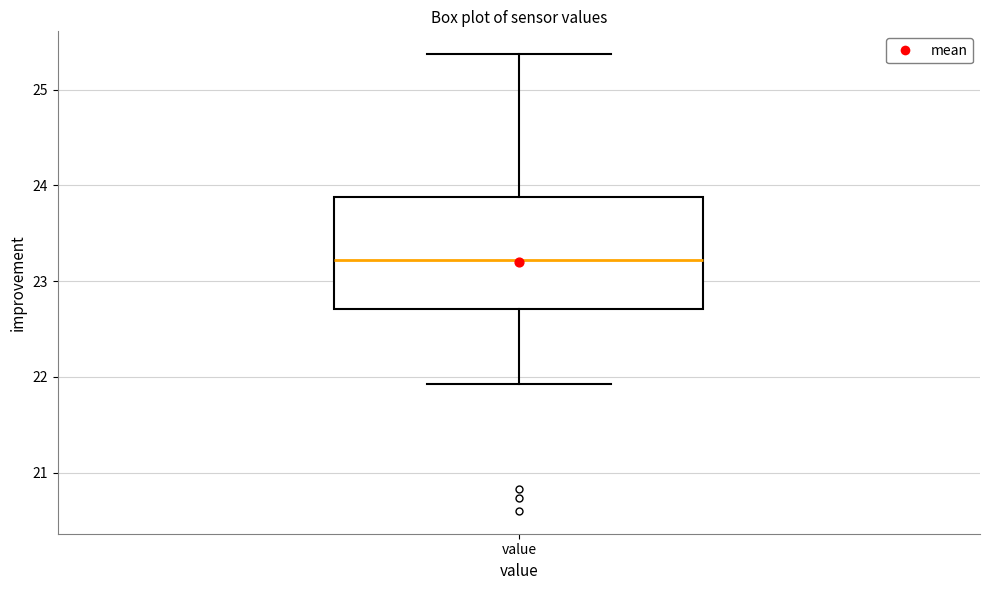

Transcribe this box plot: give where the median line is, the range the box spans, and where the two whiskers end, as read against the y-axis. The values are not printed on the chart, so give them approximately, as read against the axis.

median 23.2, box 22.7 to 23.9, whiskers 21.9 to 25.4